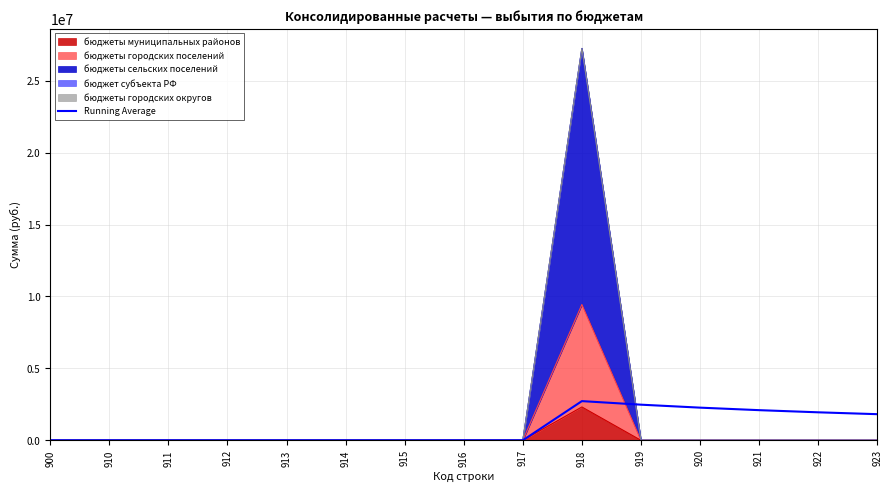

What is the change in value from 910 to 923?

+1816054.1